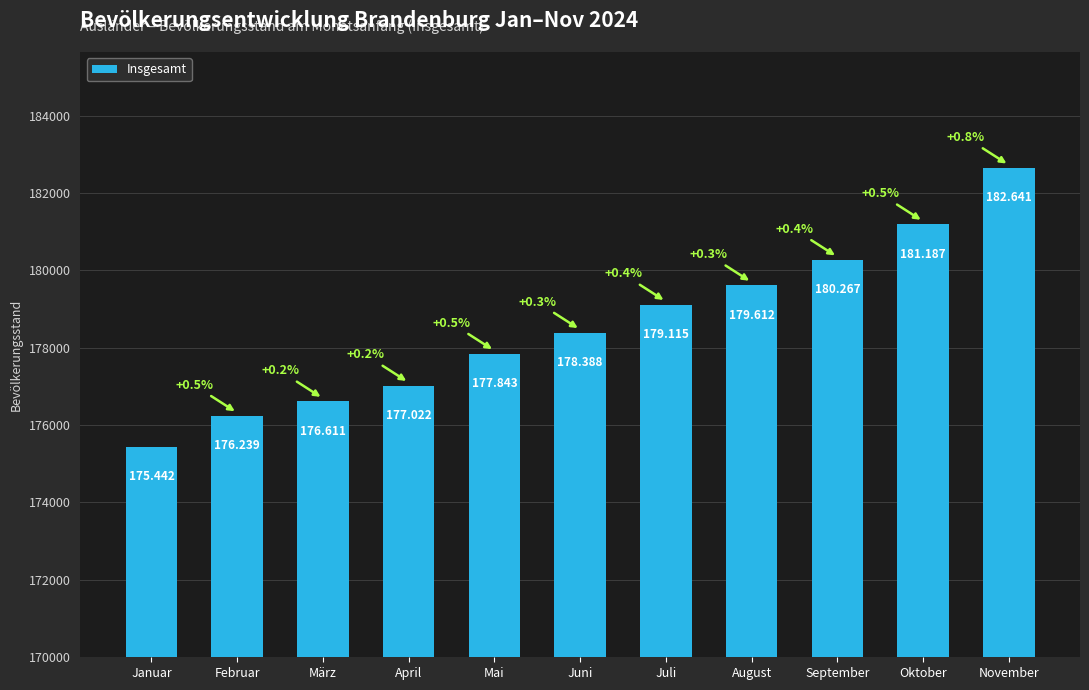

Does the chart contain any negative values?

No